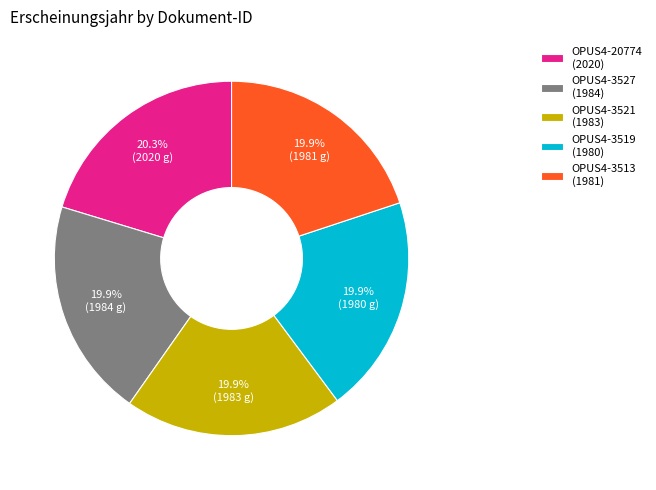

Is there any slice that represents more than half of the pie?

No